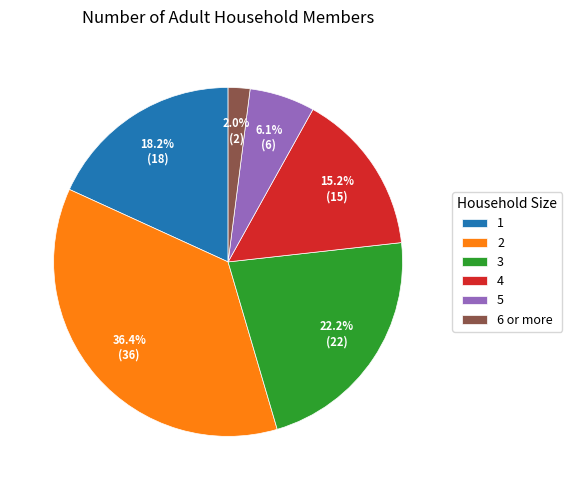

Combined, do 5 and 3 account for over 50%?

No